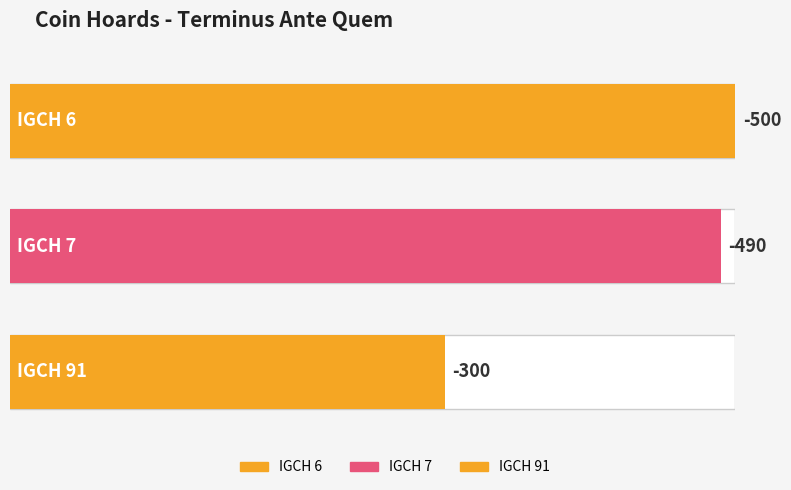

Does the chart contain any negative values?

Yes